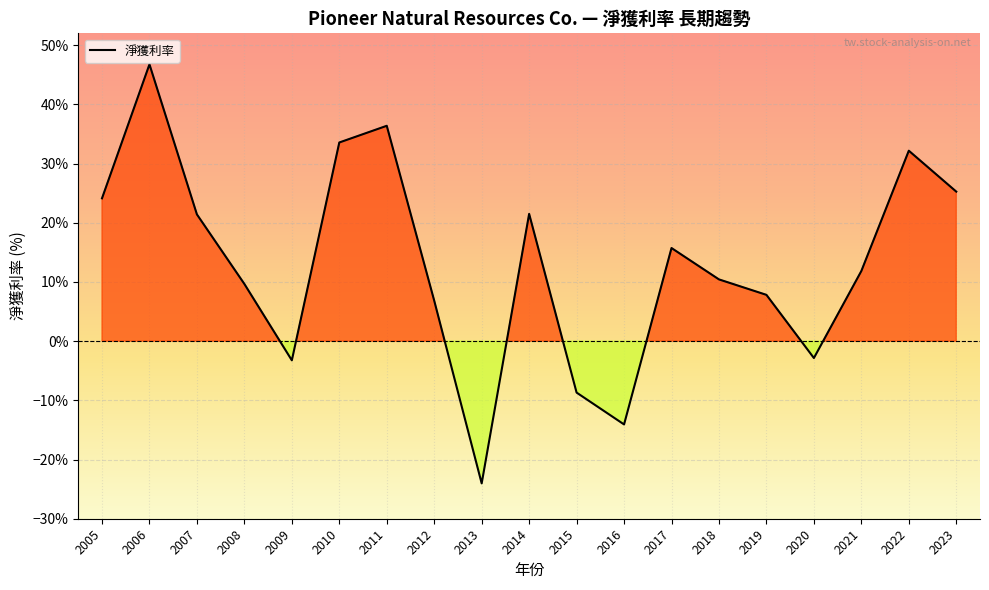

How many values exceed 0?

14